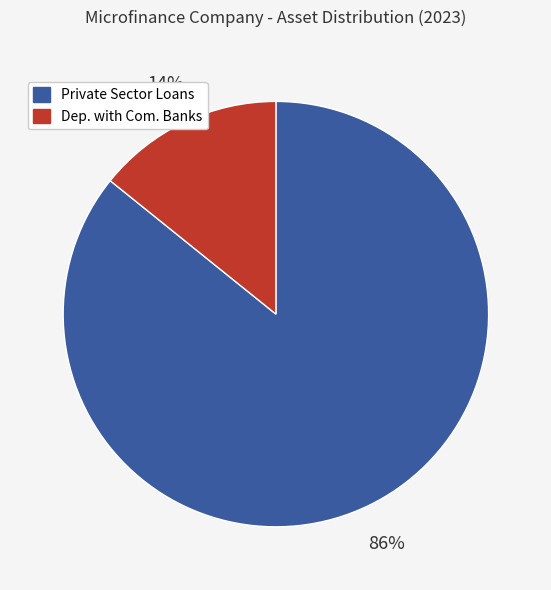

Approximately how many times larger is the value at Dep. with Com. Banks compared to Private Sector Loans?

0.2